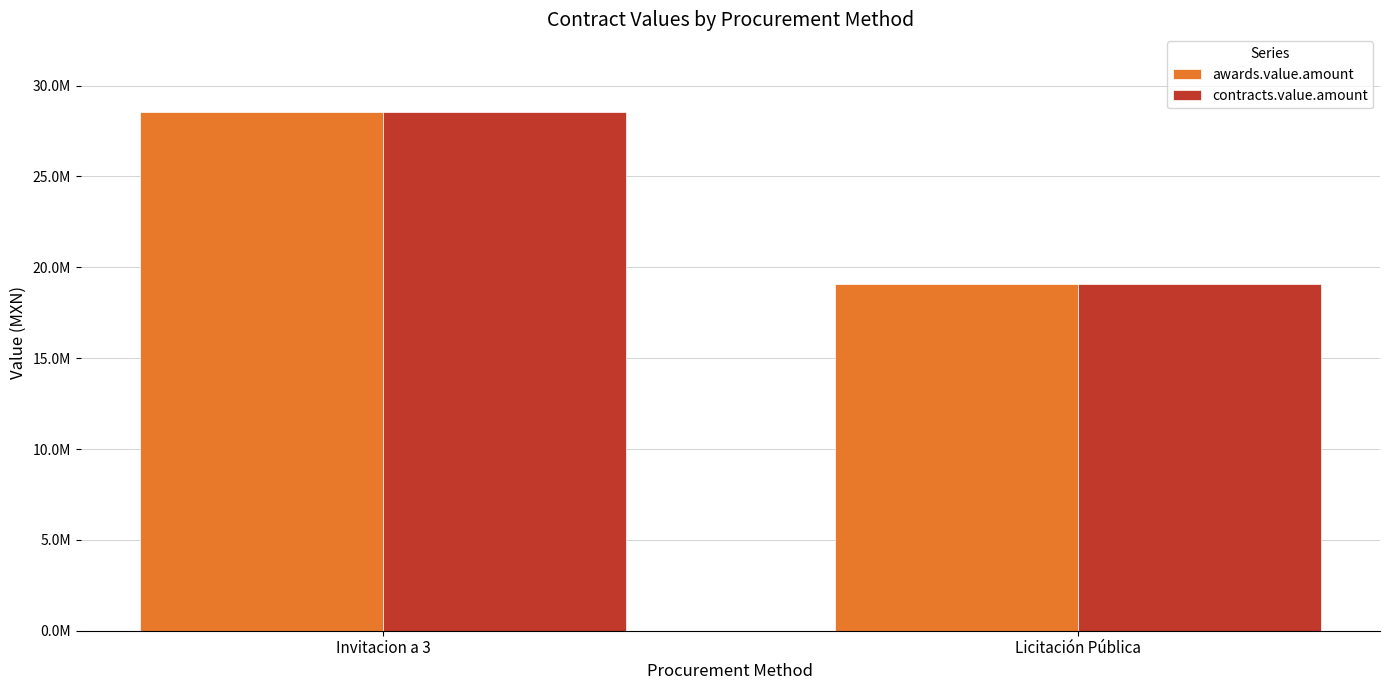

List the labels in order of awards.value.amount value, largest first.

Invitacion a 3, Licitación Pública